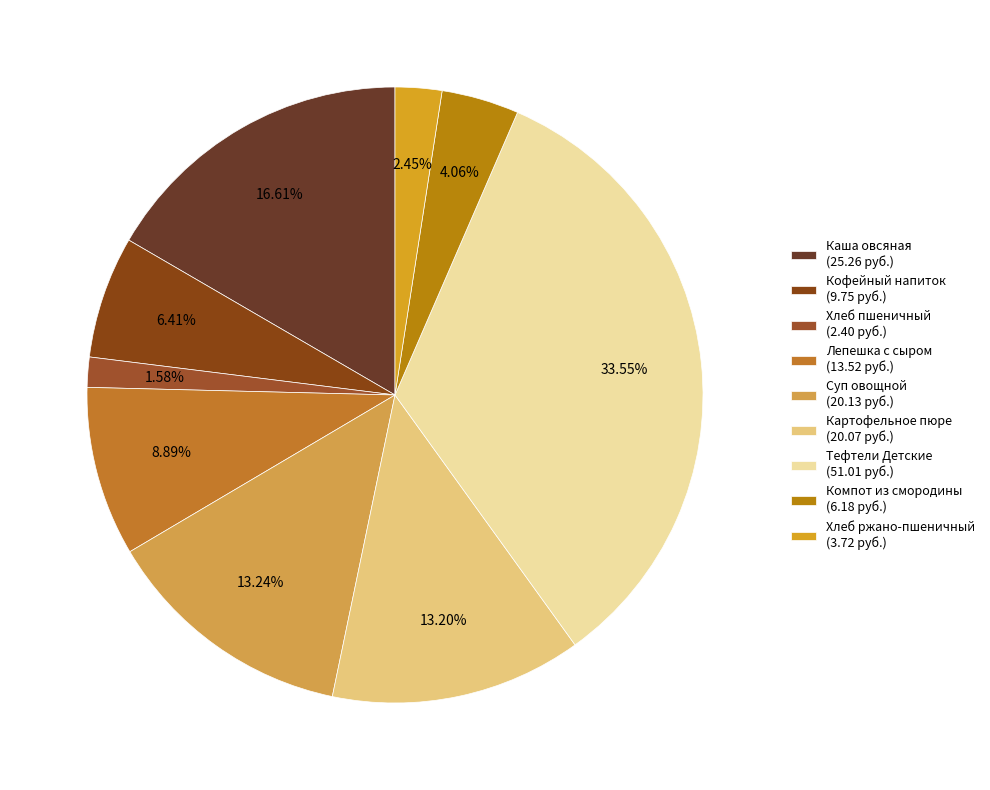

The Картофельное пюре slice represents 13% of the pie. True or false?

True